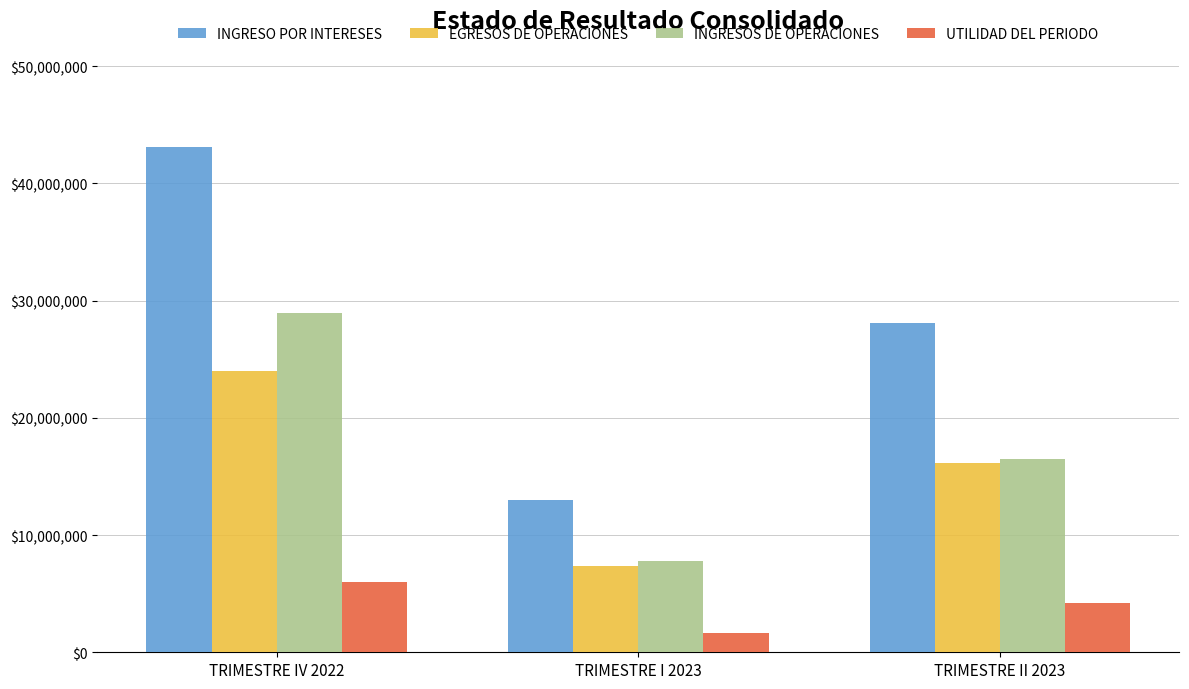

What is the average value of the UTILIDAD DEL PERIODO series?

3974744.2